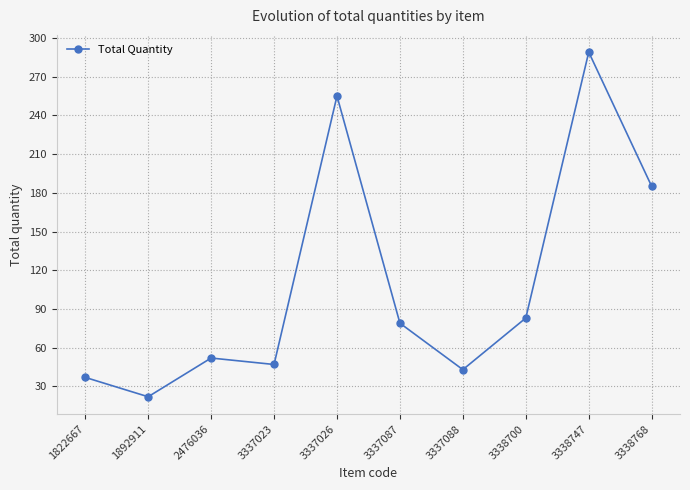

Count the number of data series in this chart.

1